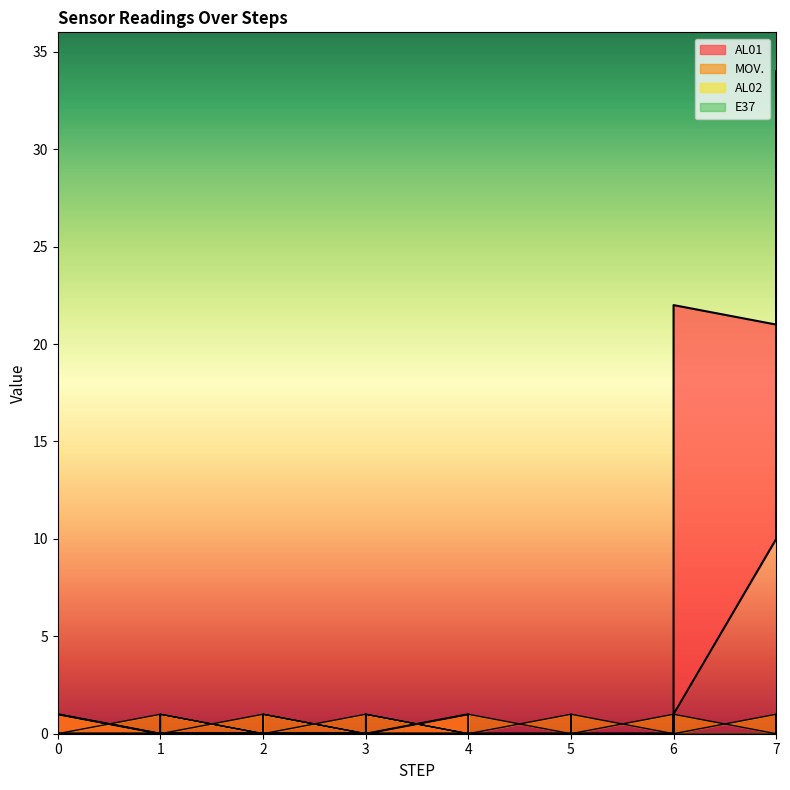

Which series changed the most between 2 and 4?

MOV.